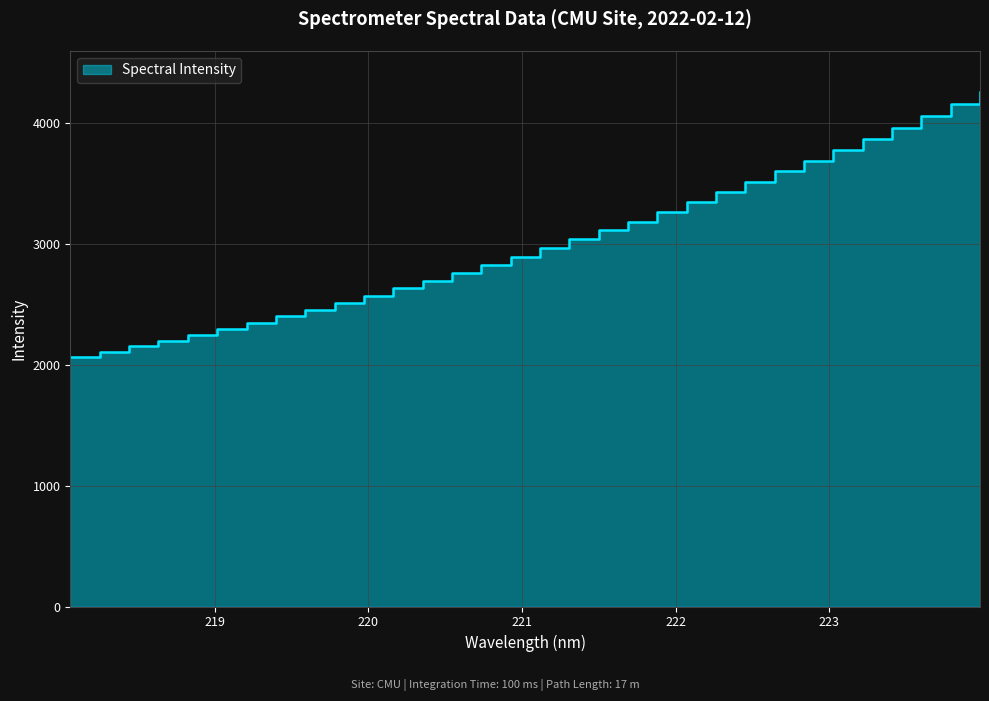

Which has a higher value, 221.3083 or 218.442?

221.3083